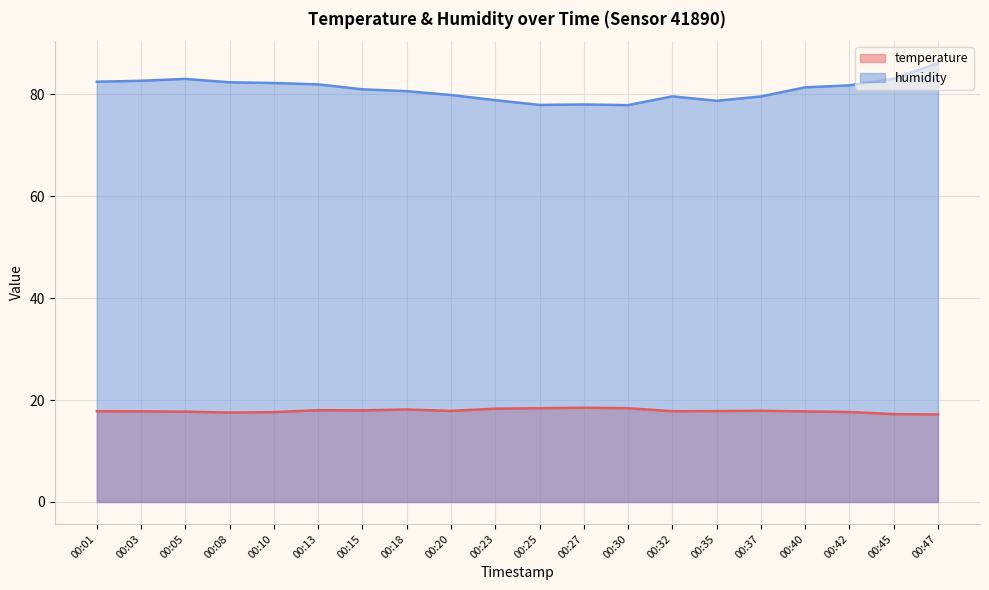

What is the difference between the maximum and second lowest values in the humidity series?

8.2